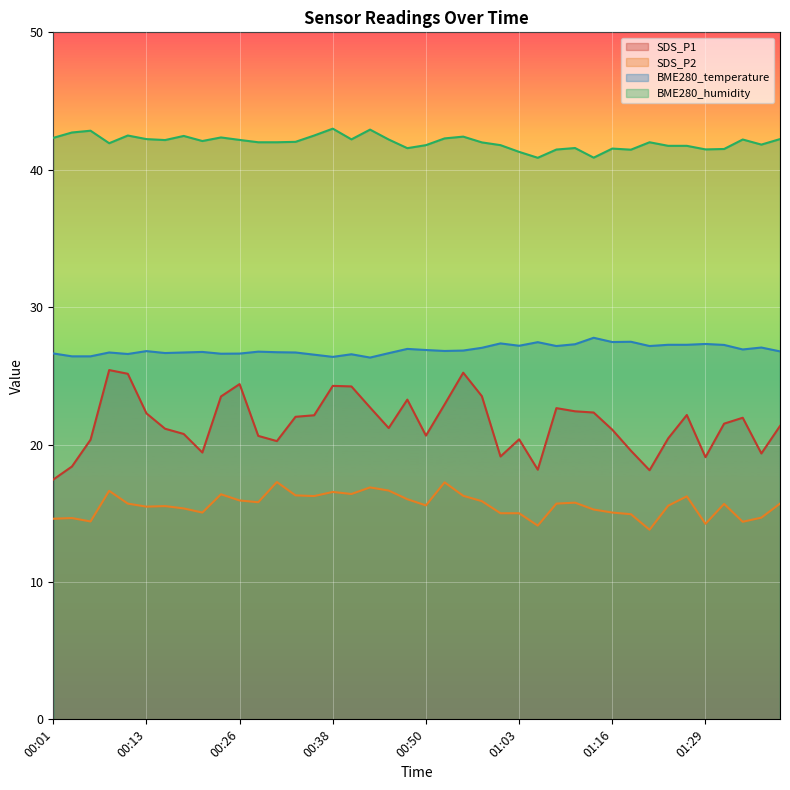

Is it true that SDS_P1 equals 22.6 at 01:08?

True